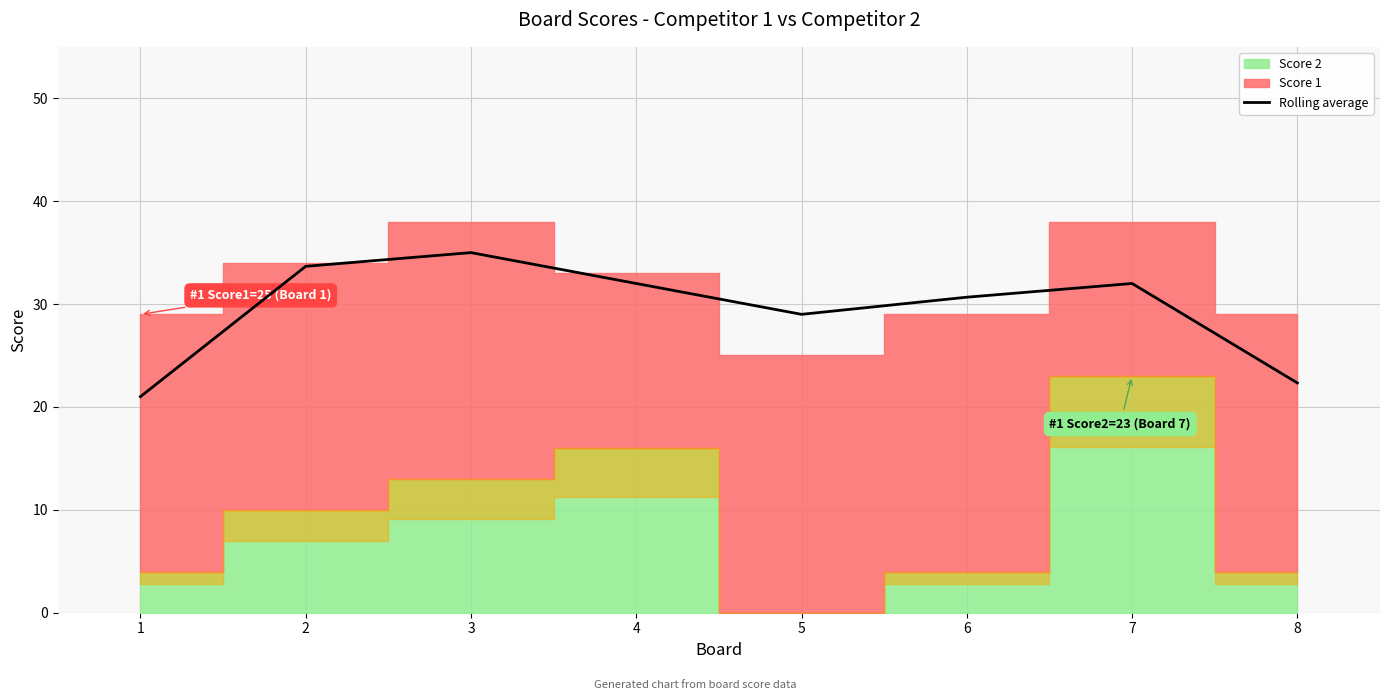

The value at 8 is 6.6. True or false?

False